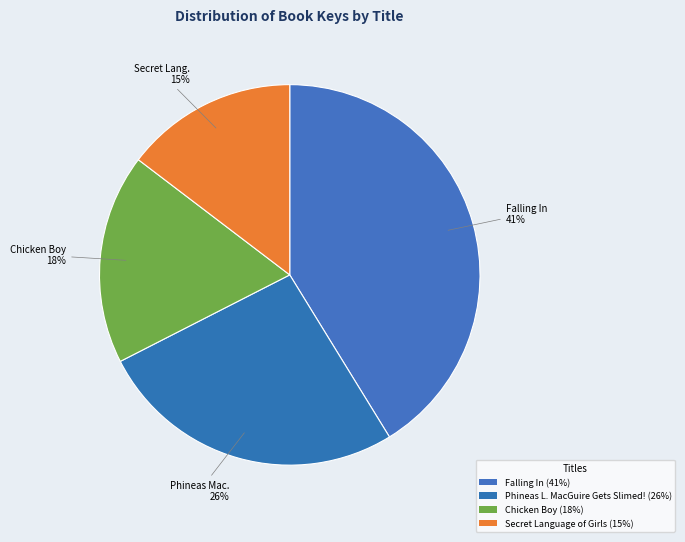

How many segments does this pie chart have?

4